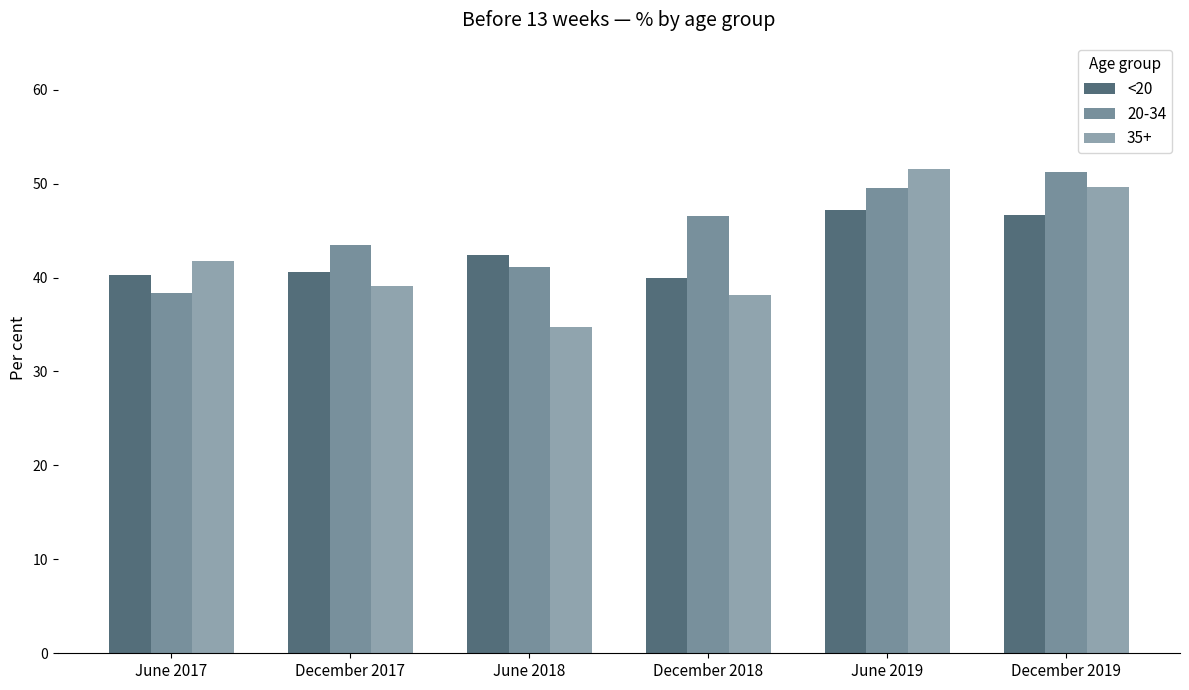

How many bars are there in total?

18